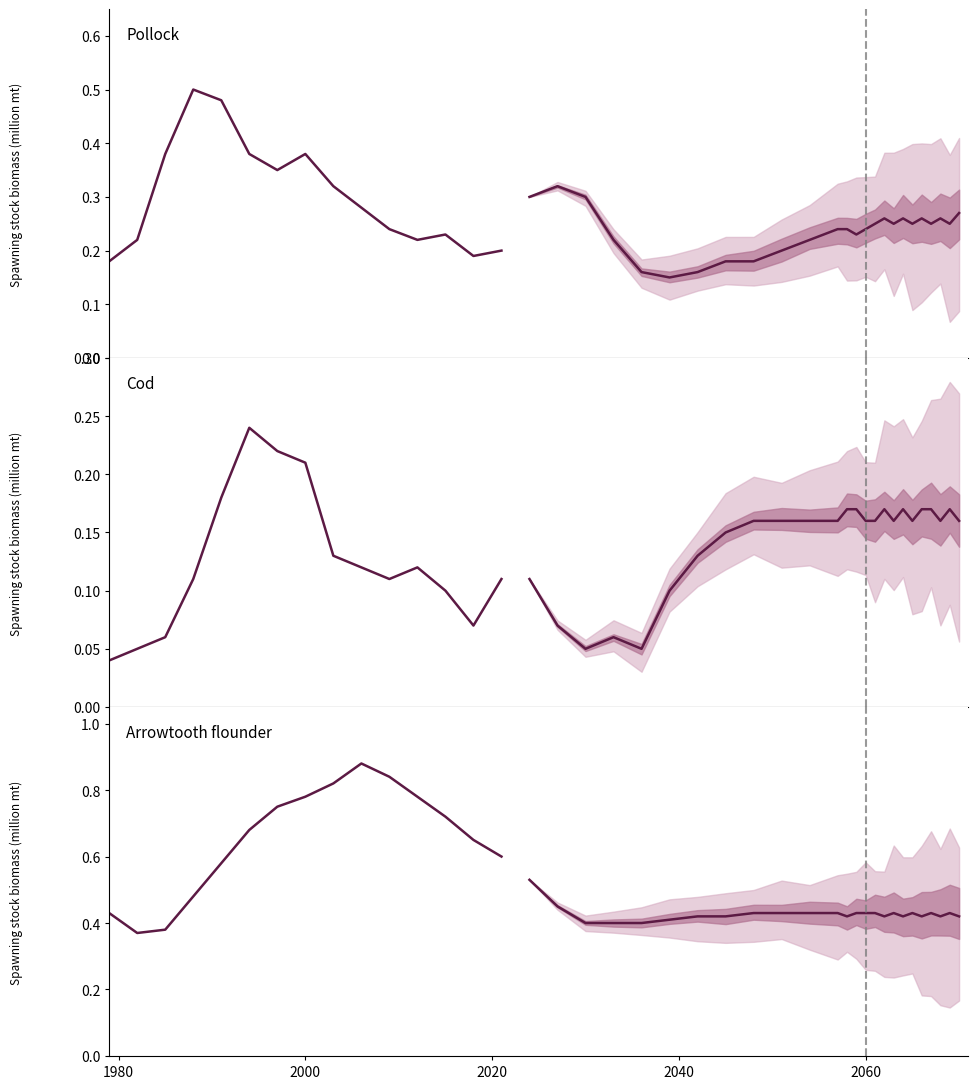

What is the sum of all values?

9.7